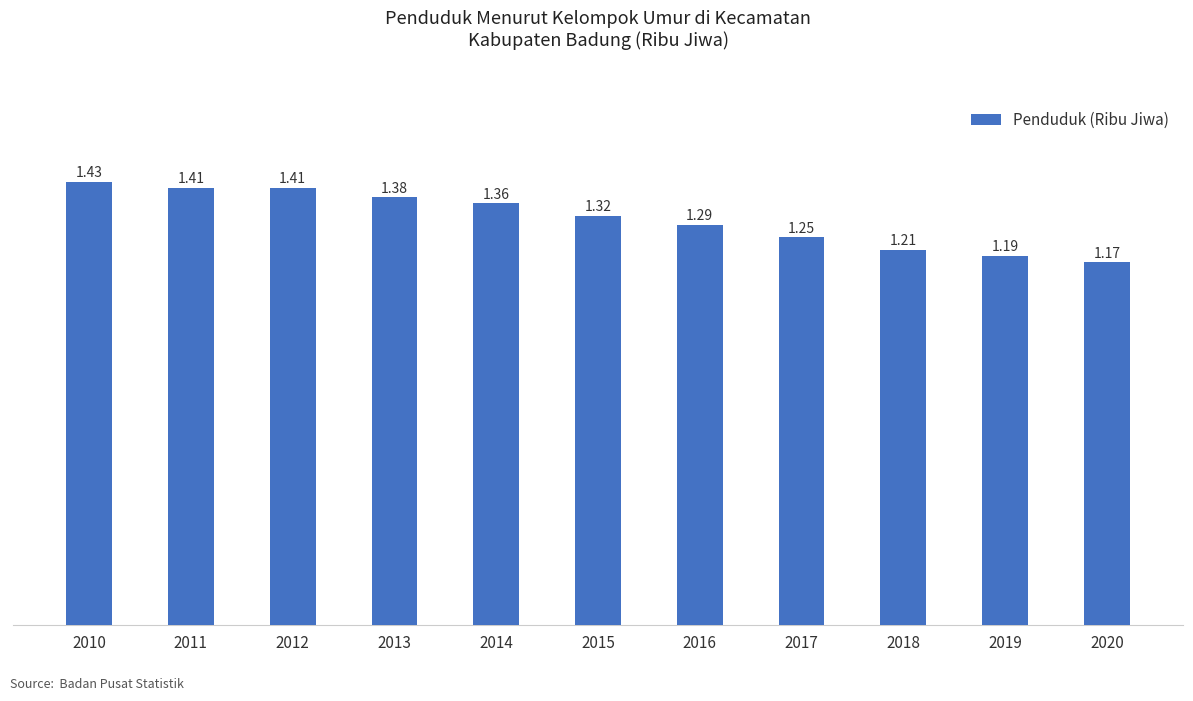

Between 2012 and 2015, which is larger?

2012